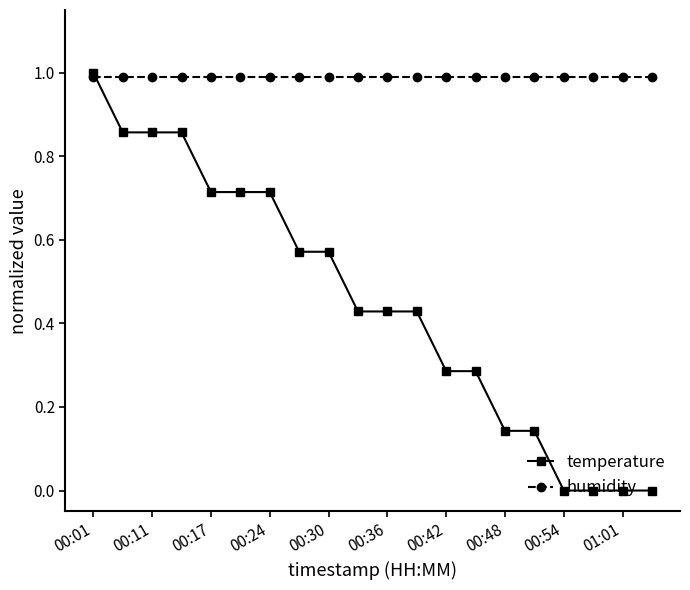

Count the number of data series in this chart.

2